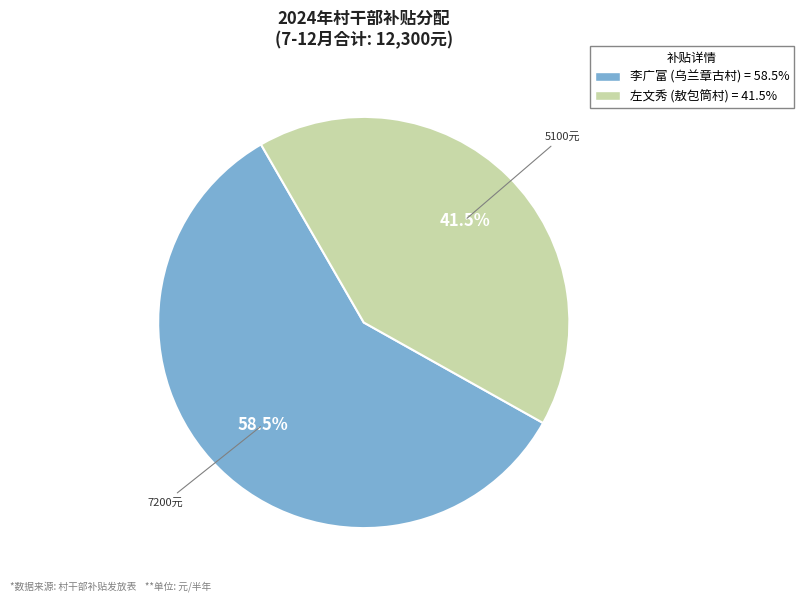

To the nearest percent, what is the difference between the largest and smallest slice percentages?

17%